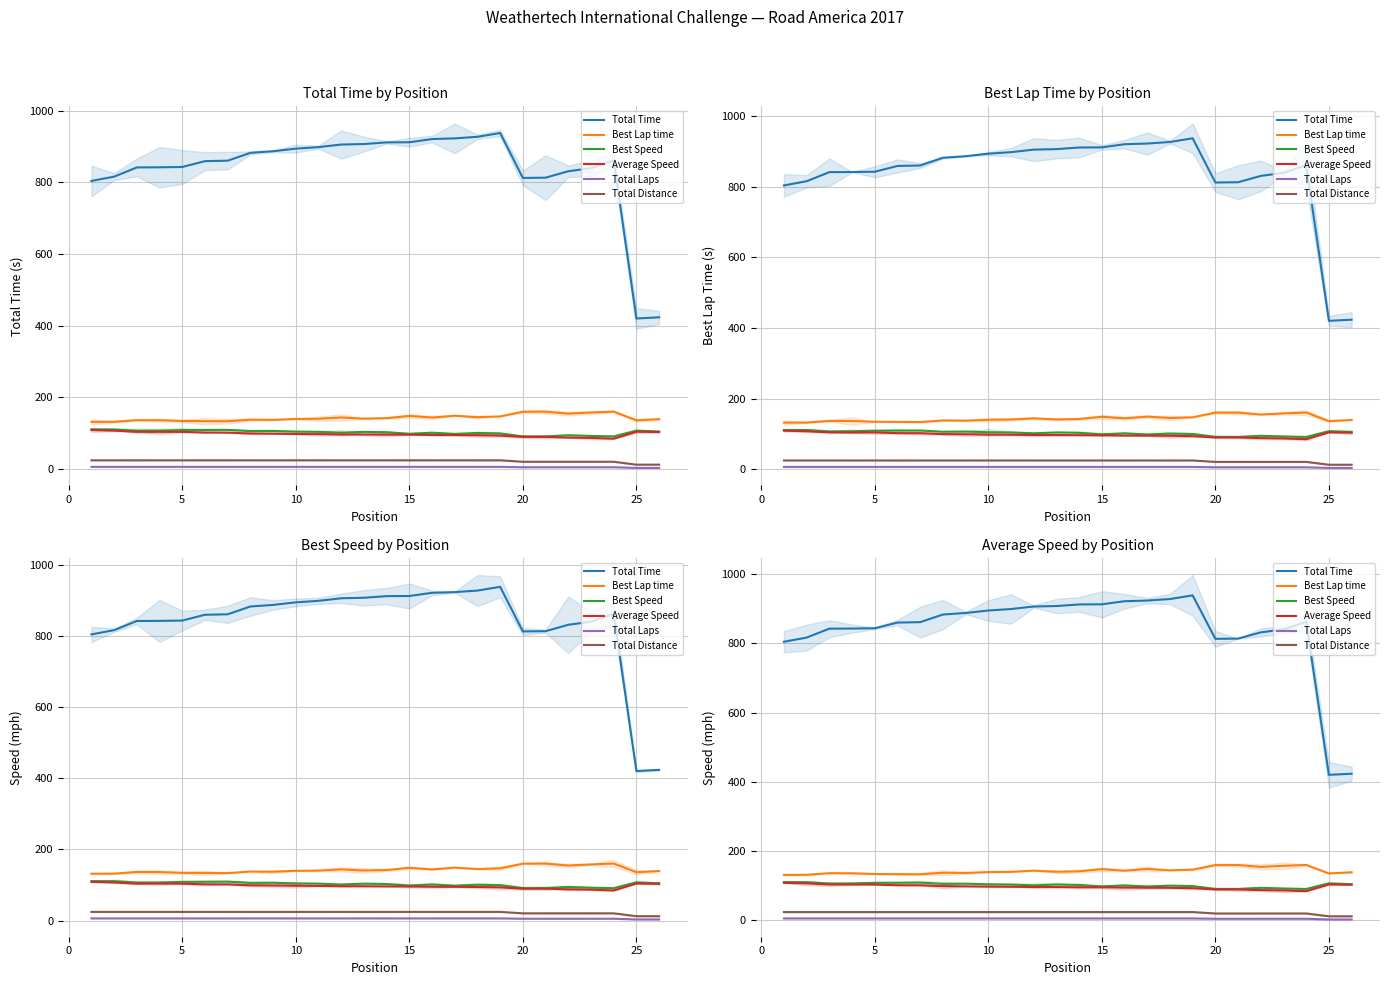

How many values in the Total Distance series are below 24?

7